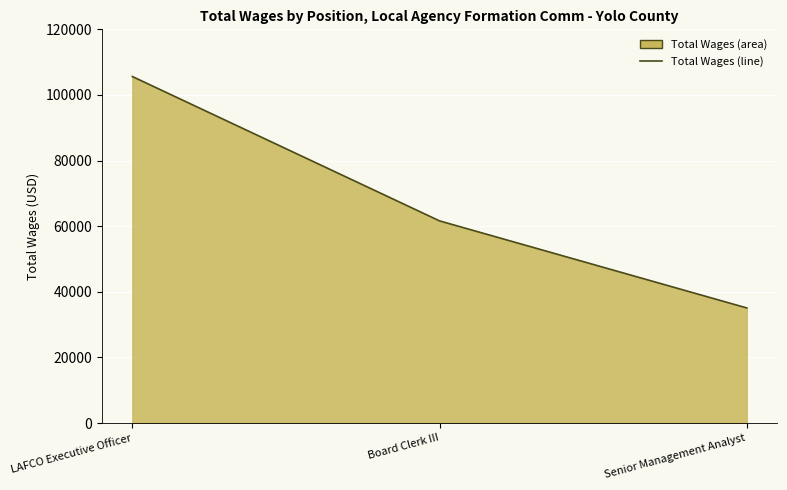

Reading left to right, extract all data points from this chart.

LAFCO Executive Officer=105617	Board Clerk III=61612	Senior Management Analyst=35076